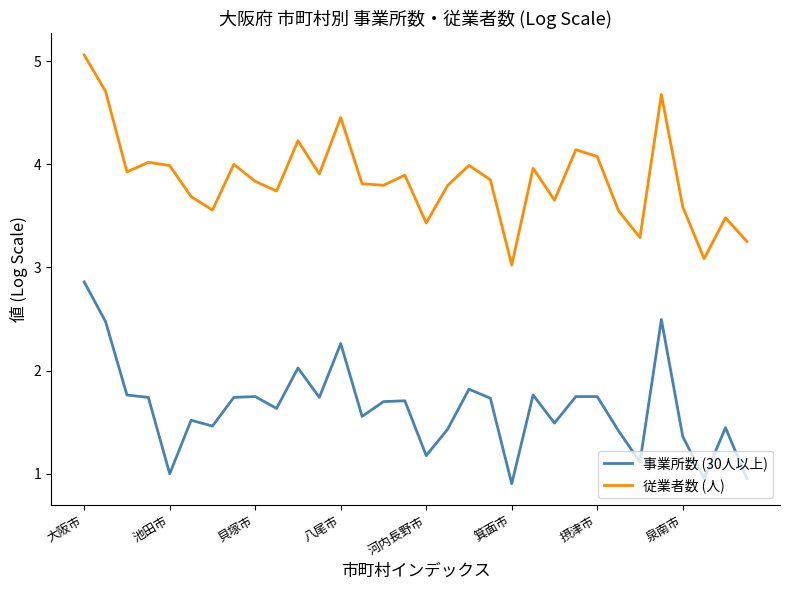

True or false: 事業所数 (30人以上) and 従業者数 (人) cross at least once.

False